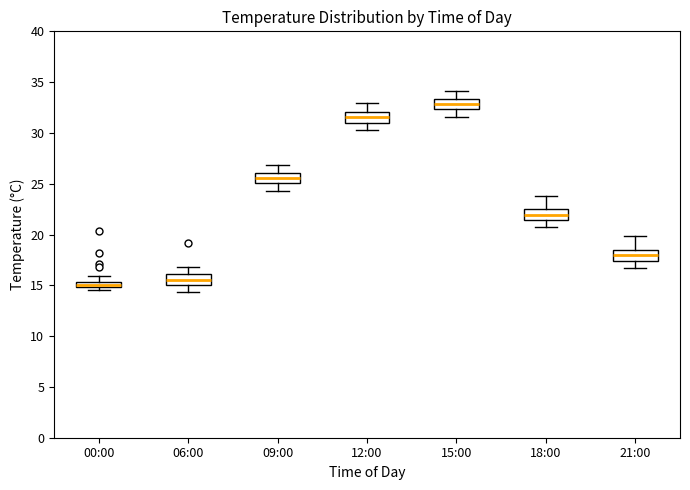

Where is the upper edge of the box for 00:00 on the y-axis? The values are not printed on the chart, so give them approximately, as read against the axis.

15.5